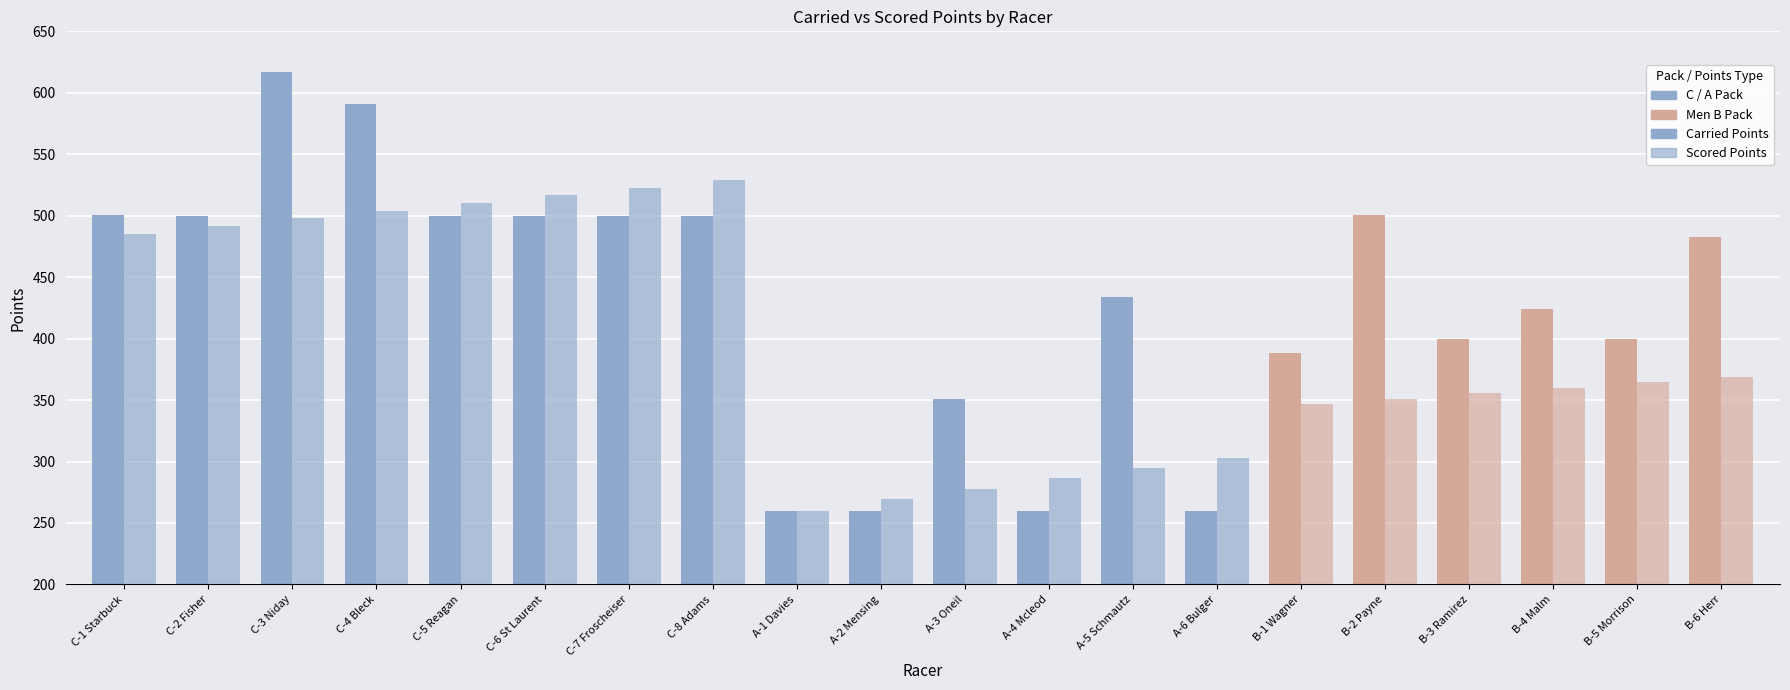

Which category has the highest value across all series?

C-3 Niday